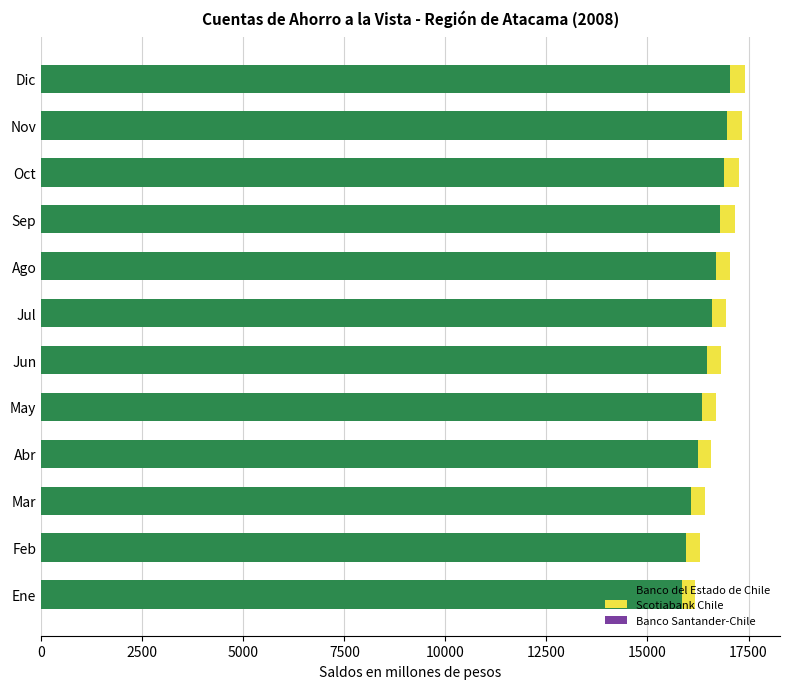

What is the sum of all Banco del Estado de Chile values?

197911